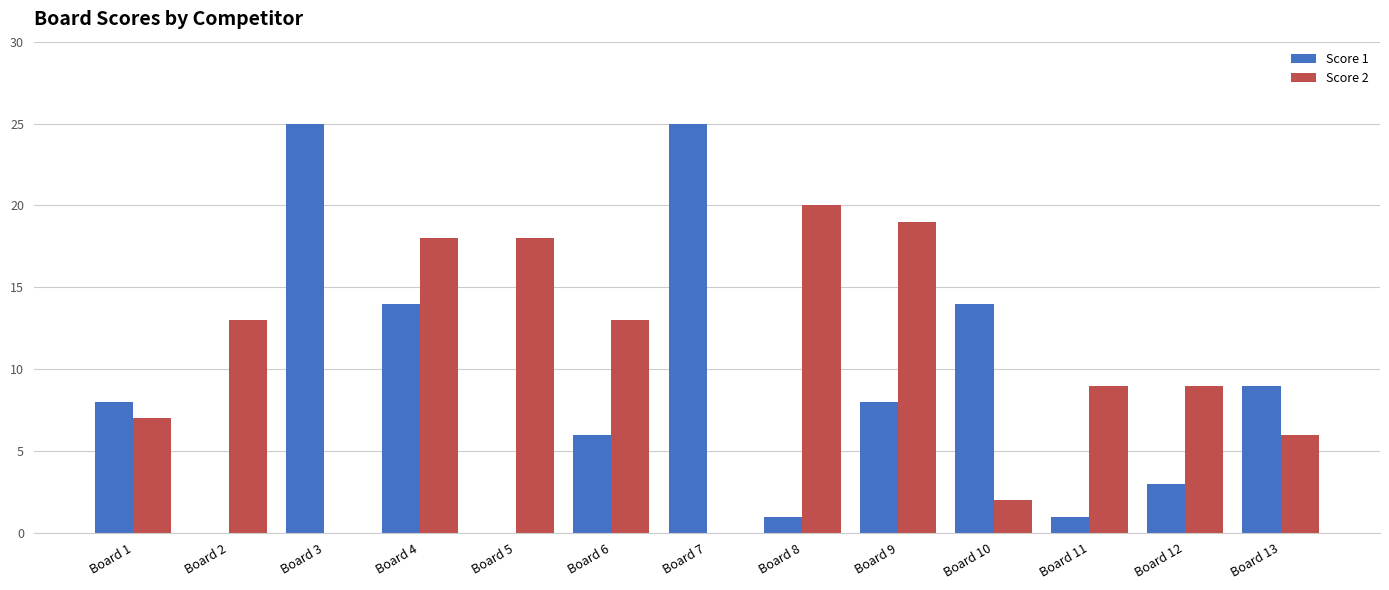

Reading right to left, what are all the values shown in this chart?

Score 1: Board 13=9	Board 12=3	Board 11=1	Board 10=14	Board 9=8	Board 8=1	Board 7=25	Board 6=6	Board 5=0	Board 4=14	Board 3=25	Board 2=0	Board 1=8
Score 2: Board 13=6	Board 12=9	Board 11=9	Board 10=2	Board 9=19	Board 8=20	Board 7=0	Board 6=13	Board 5=18	Board 4=18	Board 3=0	Board 2=13	Board 1=7